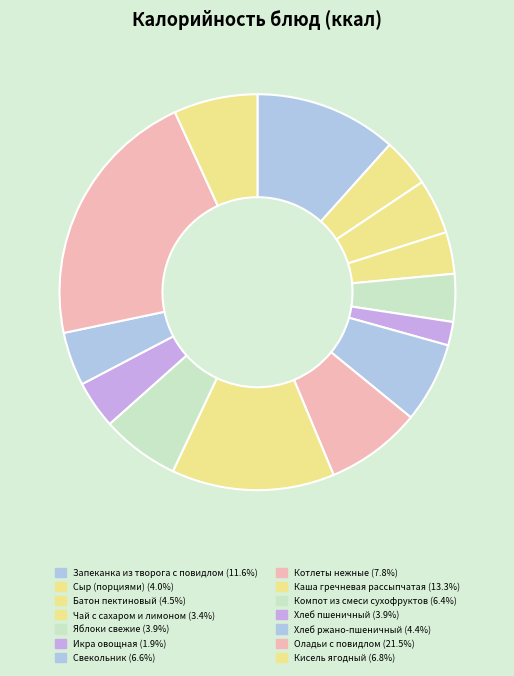

How many slices are in this pie chart?

14